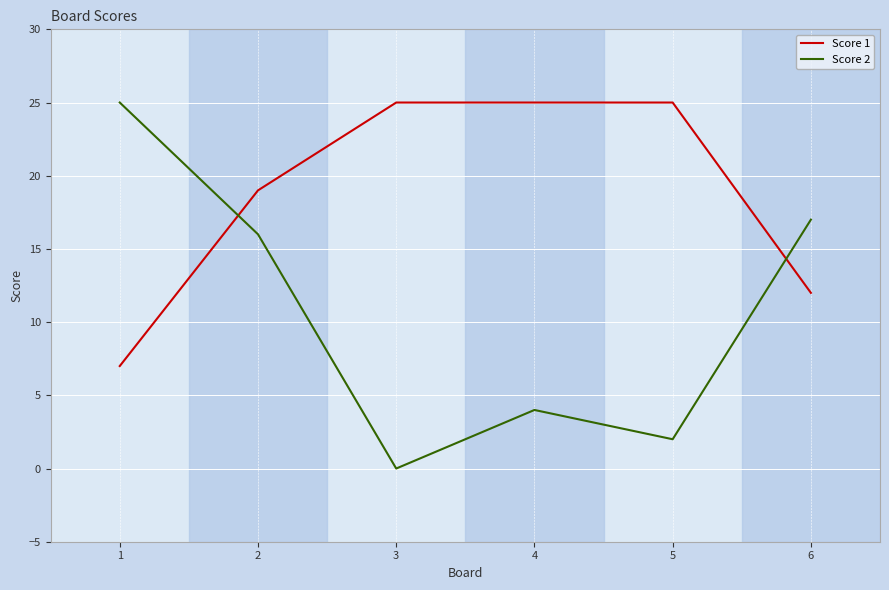

What is the difference between the second highest and minimum values in the Score 2 series?

17